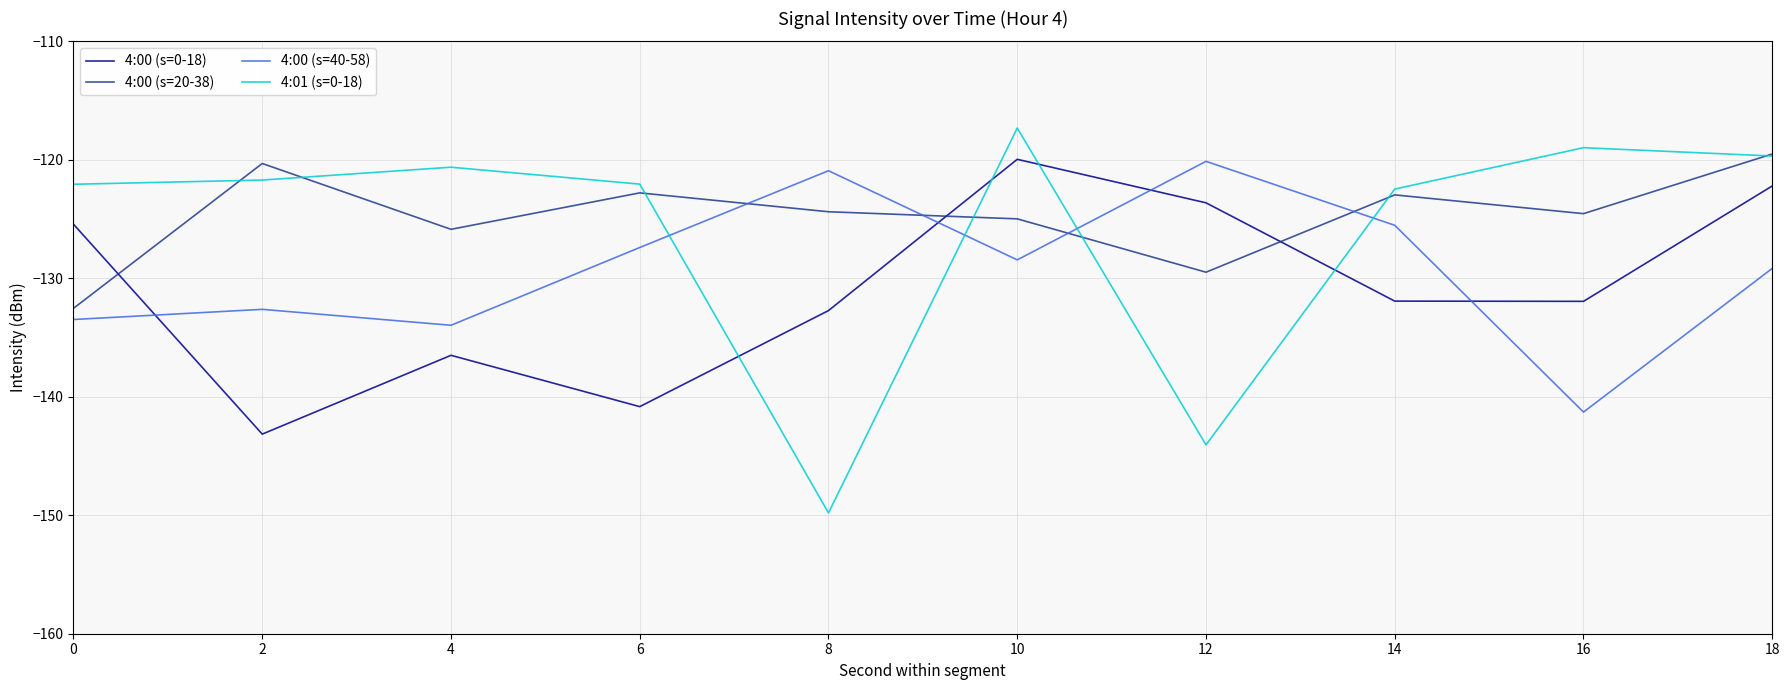

At which category does 4:00 (s=40-58) reach its first local peak?

2